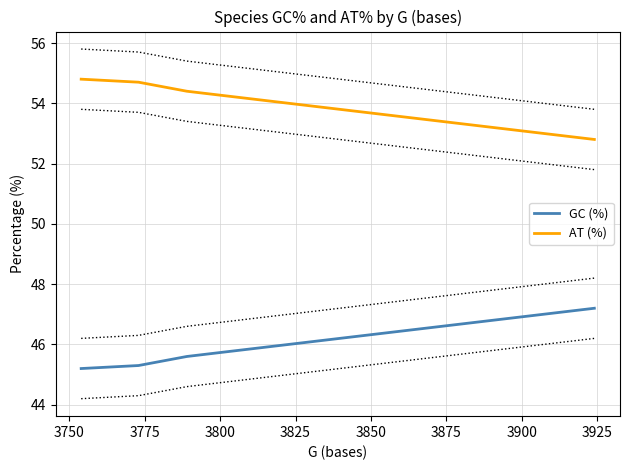

How many lines are shown in the chart?

2